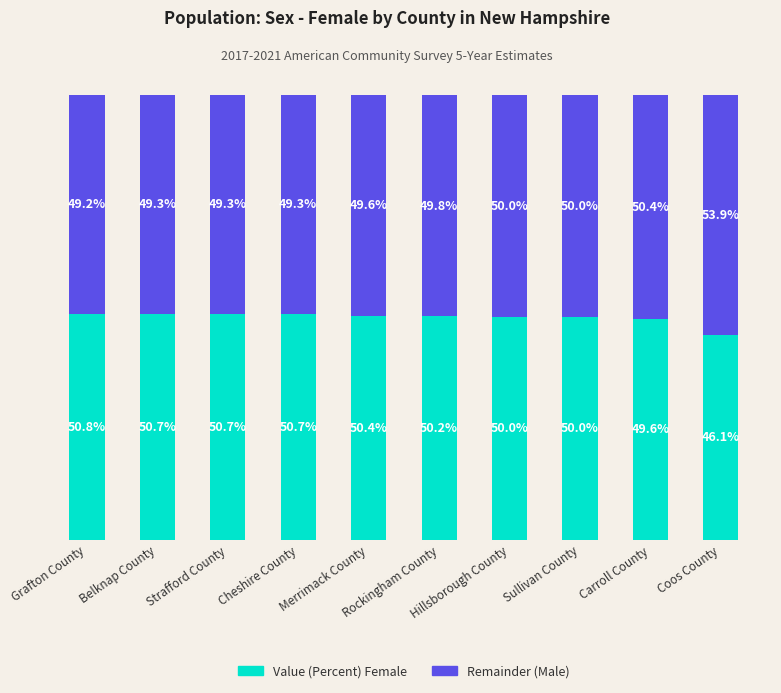

What is the total value across all series at Strafford County?

100.0